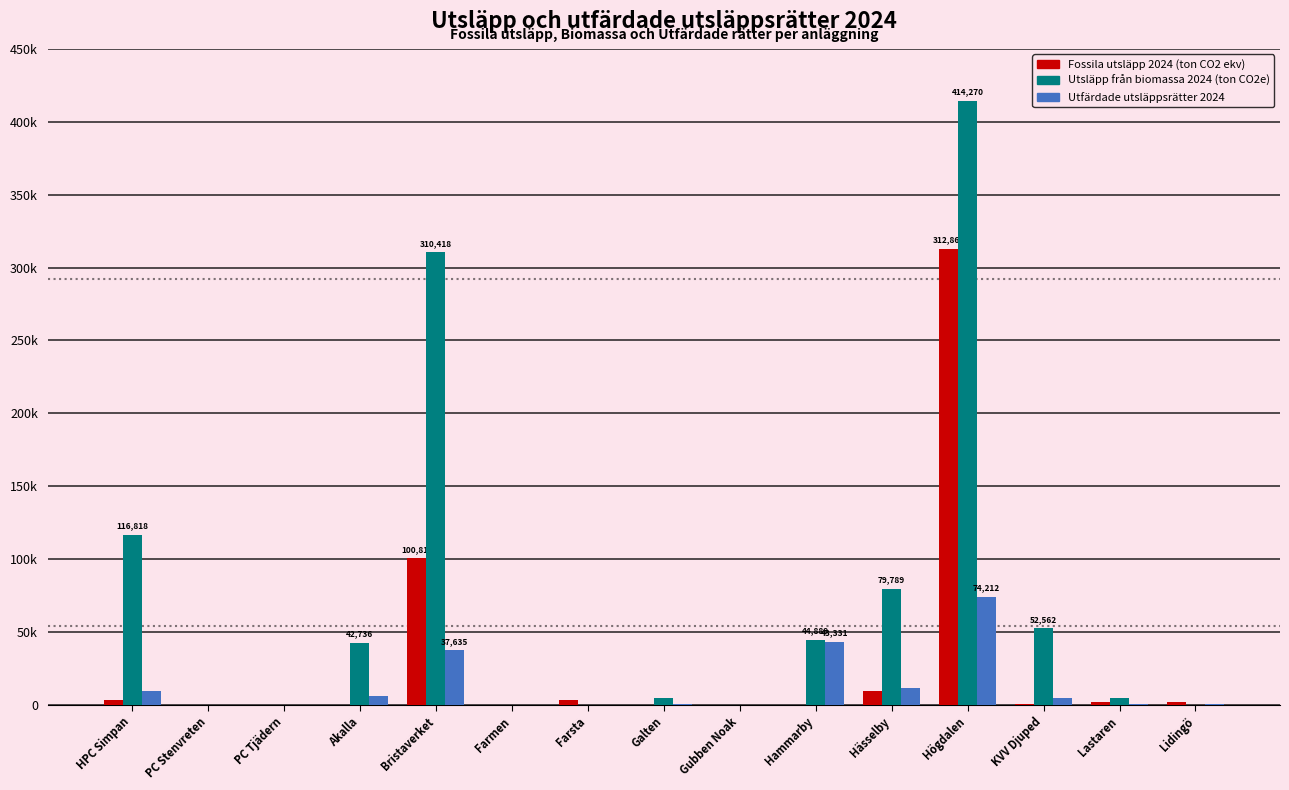

Is the value of Utfärdade utsläppsrätter 2024 at Högdalen greater than the value of Utsläpp från biomassa 2024 (ton CO2e) at KVV Djuped?

Yes